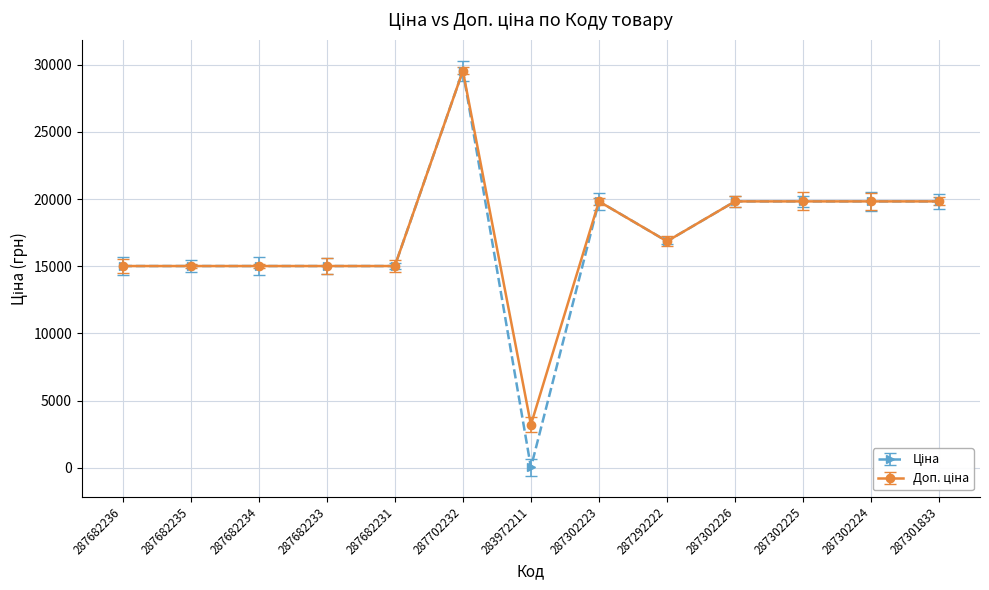

At how many categories does at least one series exceed 5699?

12